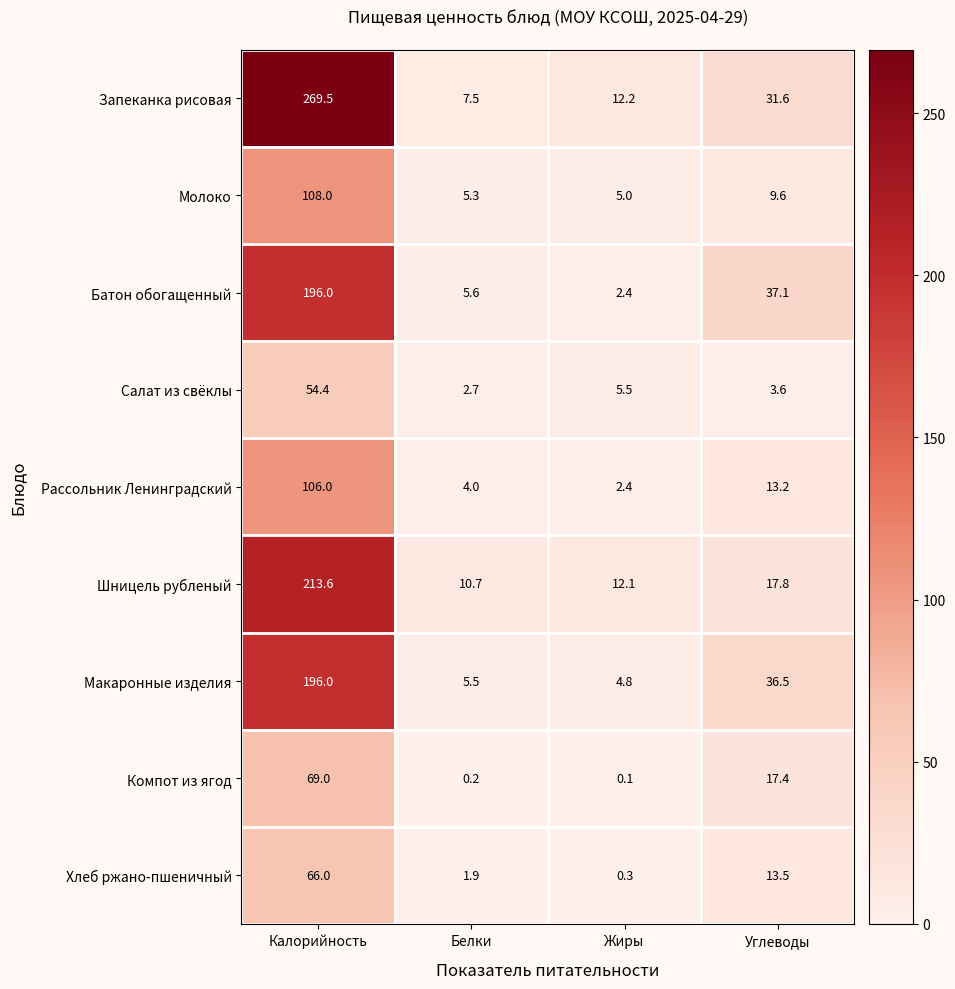

List the labels in order of Запеканка рисовая value, smallest first.

Белки, Жиры, Углеводы, Калорийность